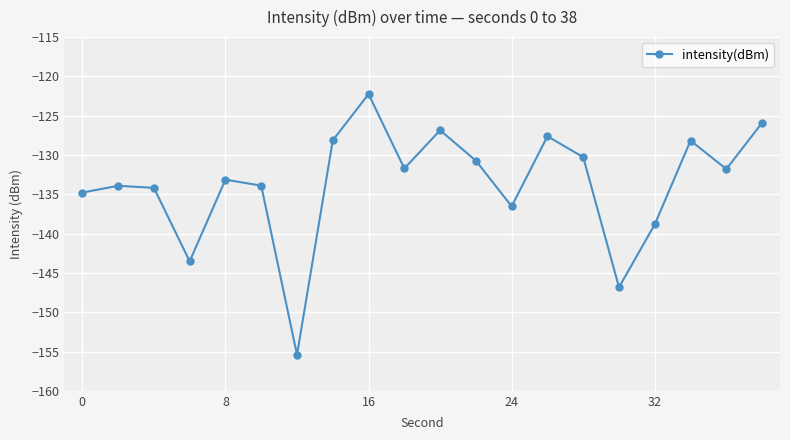

What is the sum of all values?

-2674.5